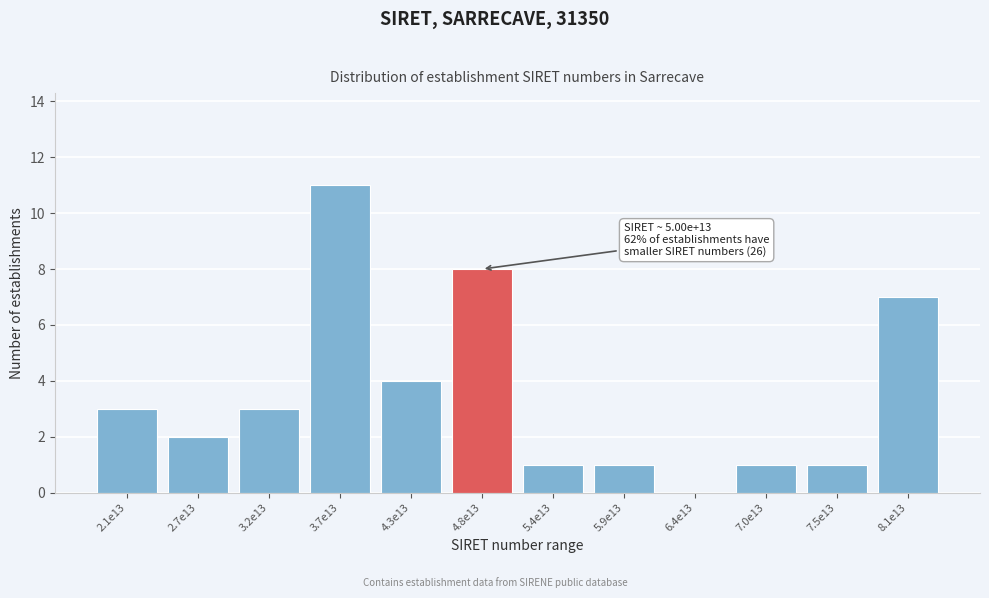

Reading right to left, transcribe all the data shown in this chart.

8.1e13=7	7.5e13=1	7.0e13=1	6.4e13=0	5.9e13=1	5.4e13=1	4.8e13=8	4.3e13=4	3.7e13=11	3.2e13=3	2.7e13=2	2.1e13=3